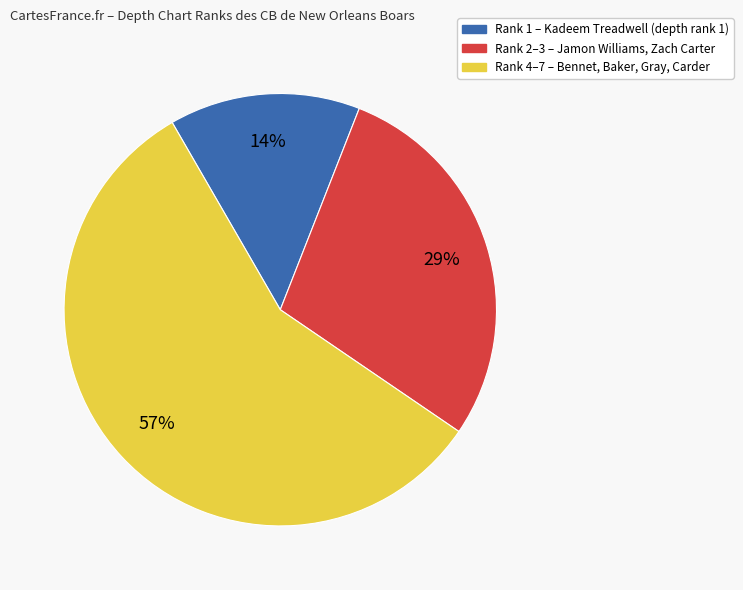

How many segments does this pie chart have?

3